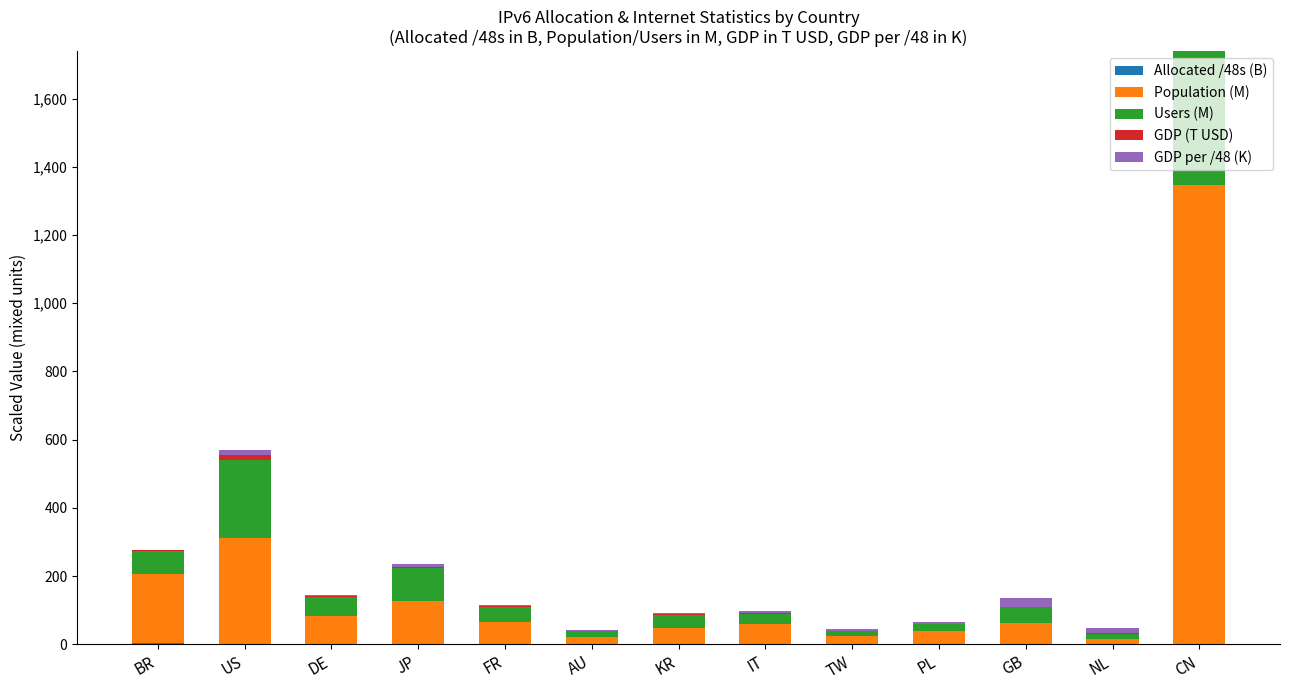

At which category is the sum across all series the highest?

CN